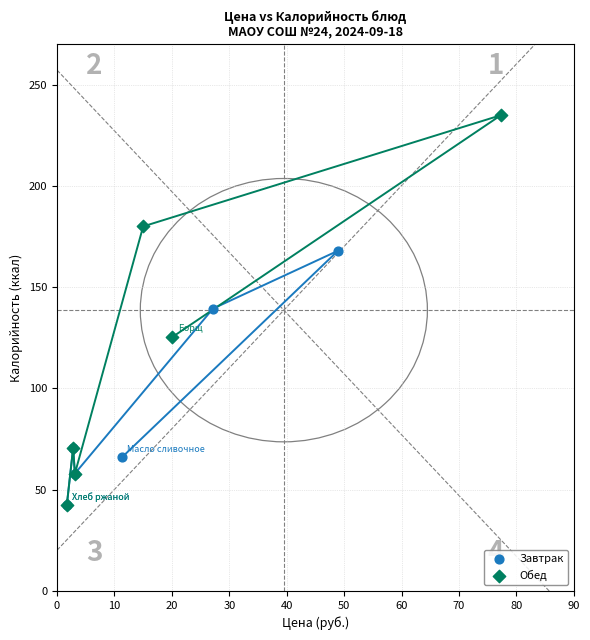

What are all the series names shown in the legend?

Завтрак, Обед